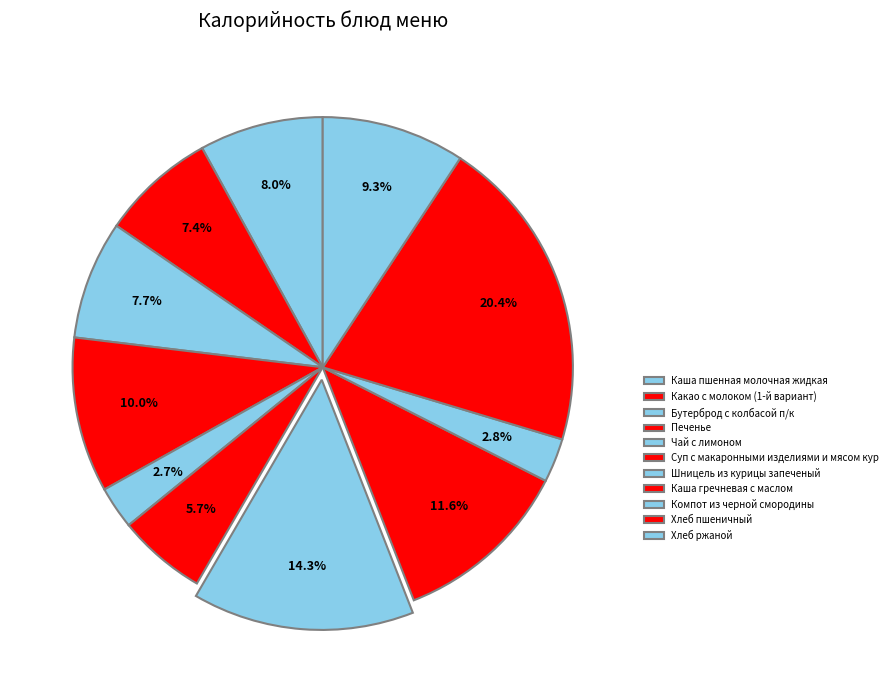

Is it true that Хлеб ржаной is 9% of the pie?

True